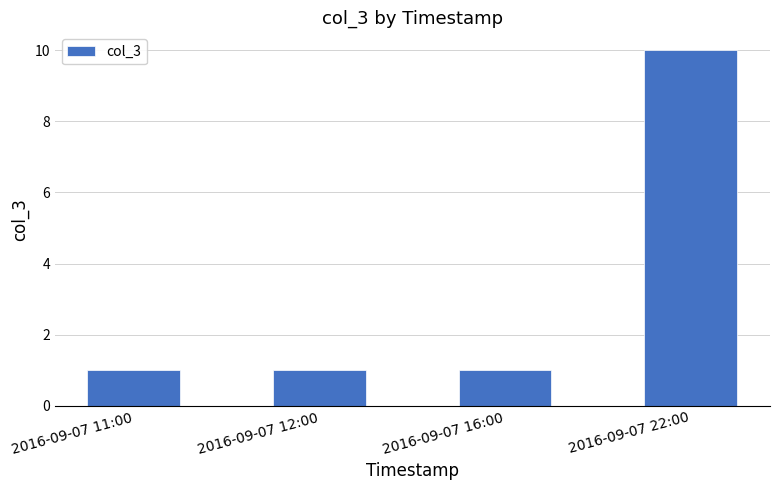

What is the average value?

3